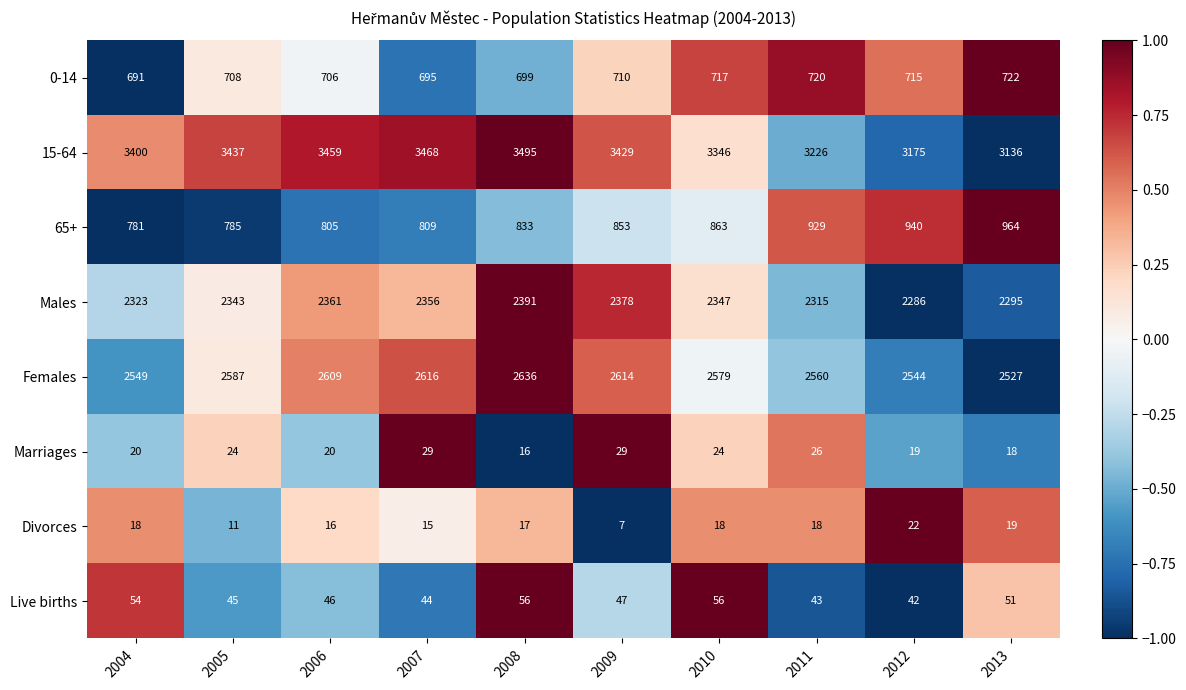

What value does the 15-64 series have at 2013, to the nearest 50?

3150